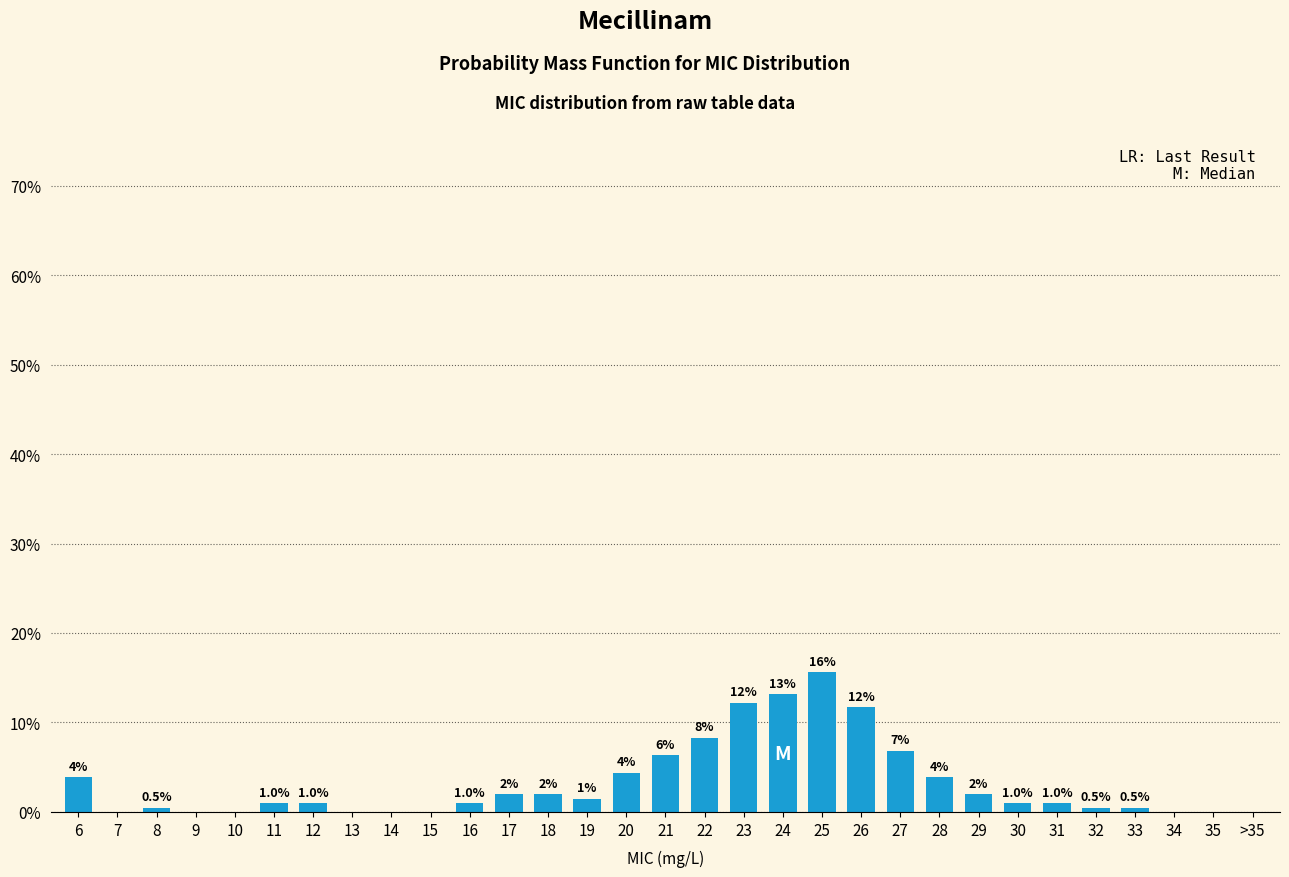

What is the greatest value displayed?

15.6